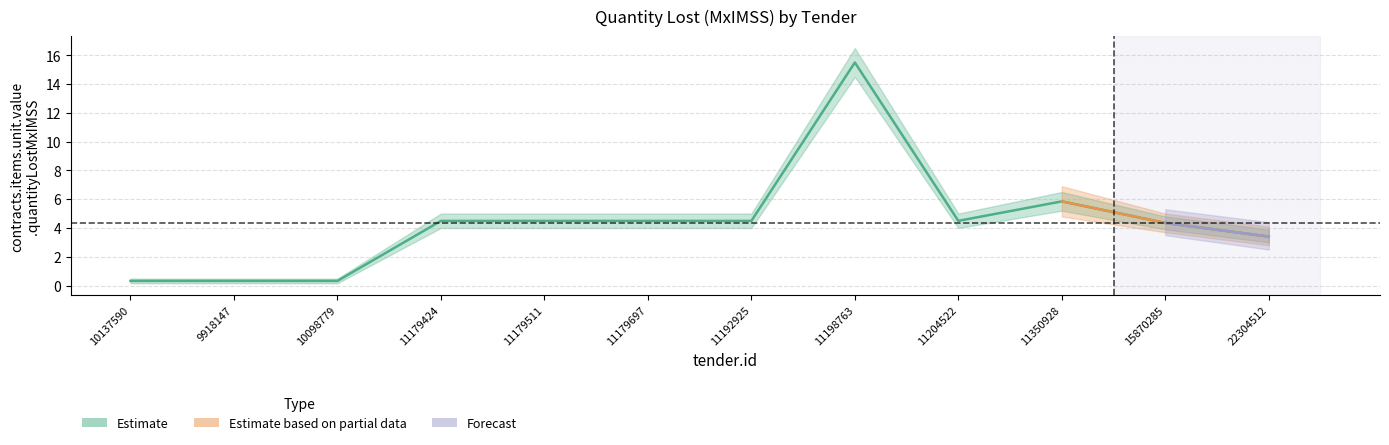

Reading left to right, what are all the values shown in this chart?

Estimate: 0.3	0.3	0.3	4.5	4.5	4.5	4.5	15.5	4.5	5.8	4.4	3.4
Estimate based on partial data: 0.0	0.0	0.0	0.0	0.0	0.0	0.0	0.0	0.0	5.8	4.4	3.4
Forecast: 0.0	0.0	0.0	0.0	0.0	0.0	0.0	0.0	0.0	0.0	4.4	3.4